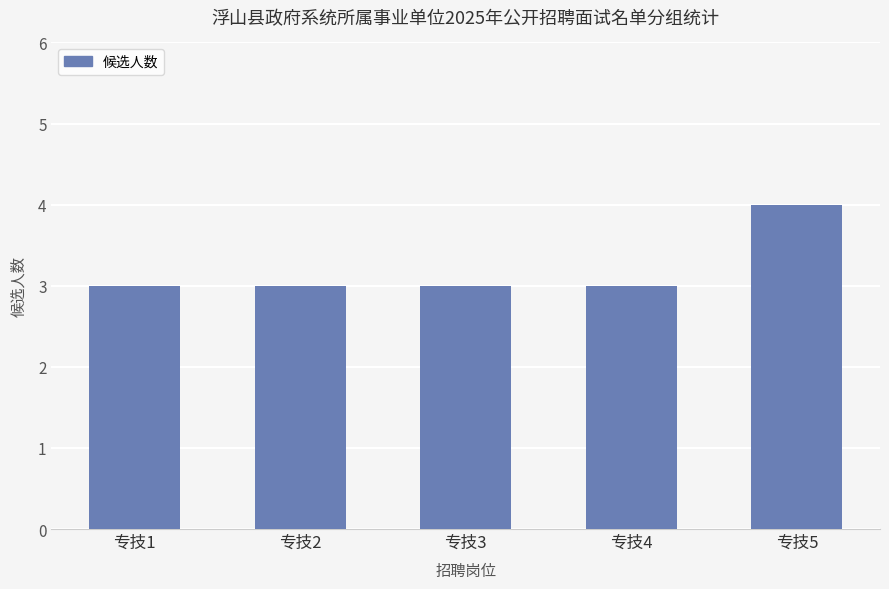

At which category does the chart reach its peak across all series?

专技5